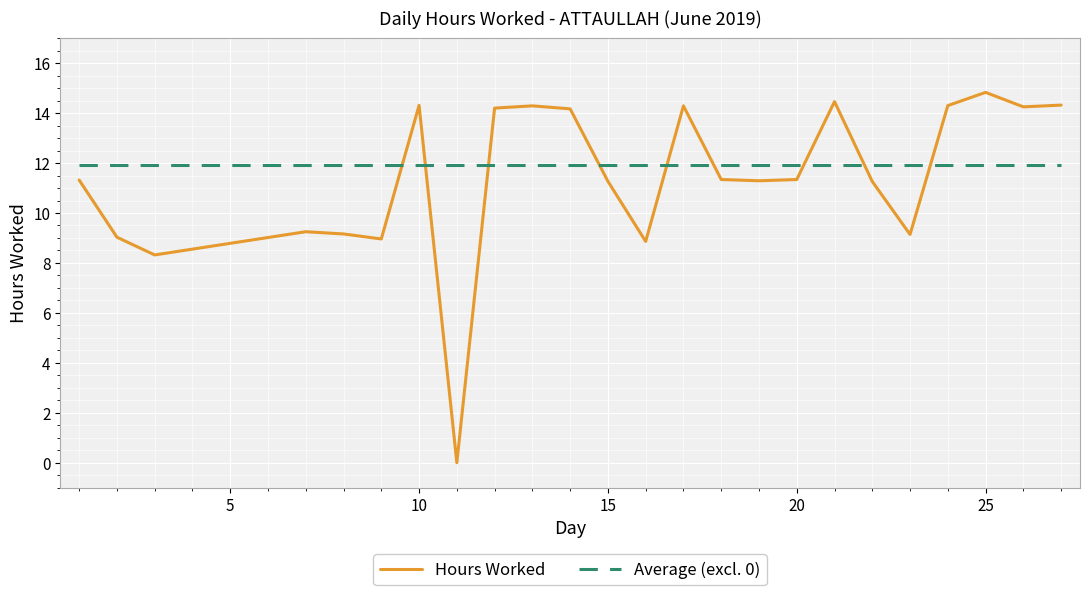

True or false: Hours Worked and Average (excl. 0) cross at least once.

True